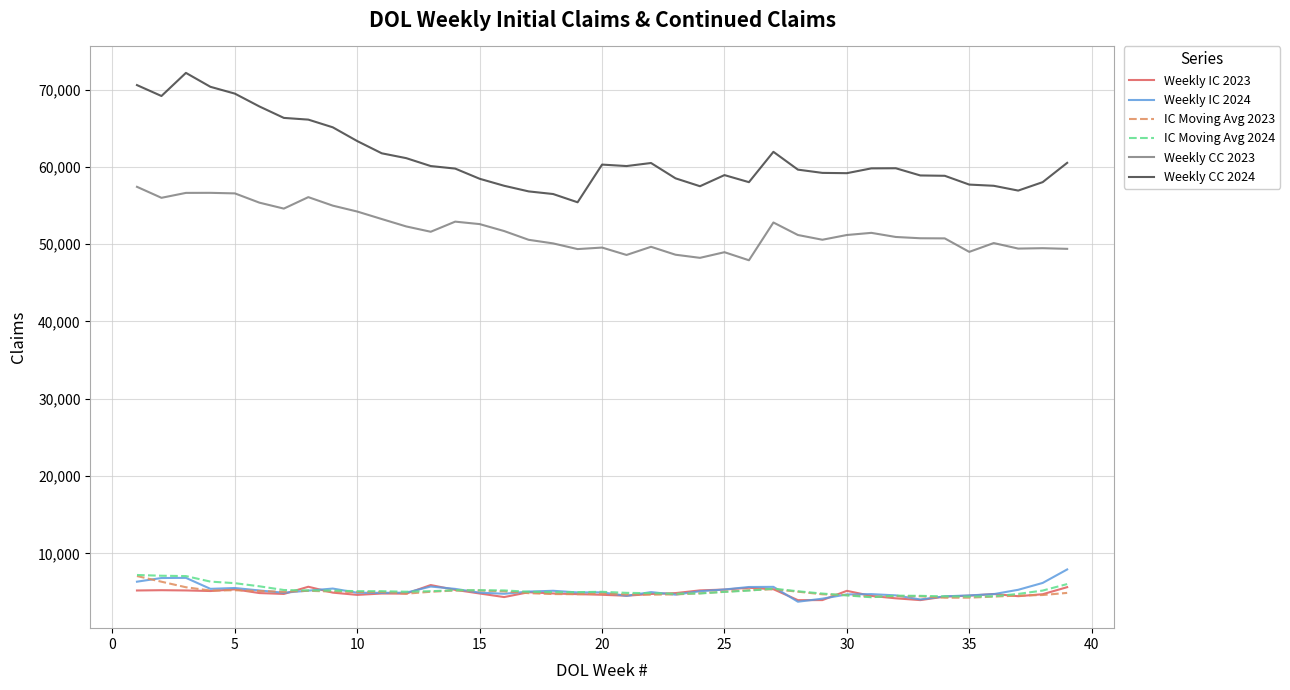

True or false: Weekly CC 2024 and IC Moving Avg 2024 cross at least once.

False